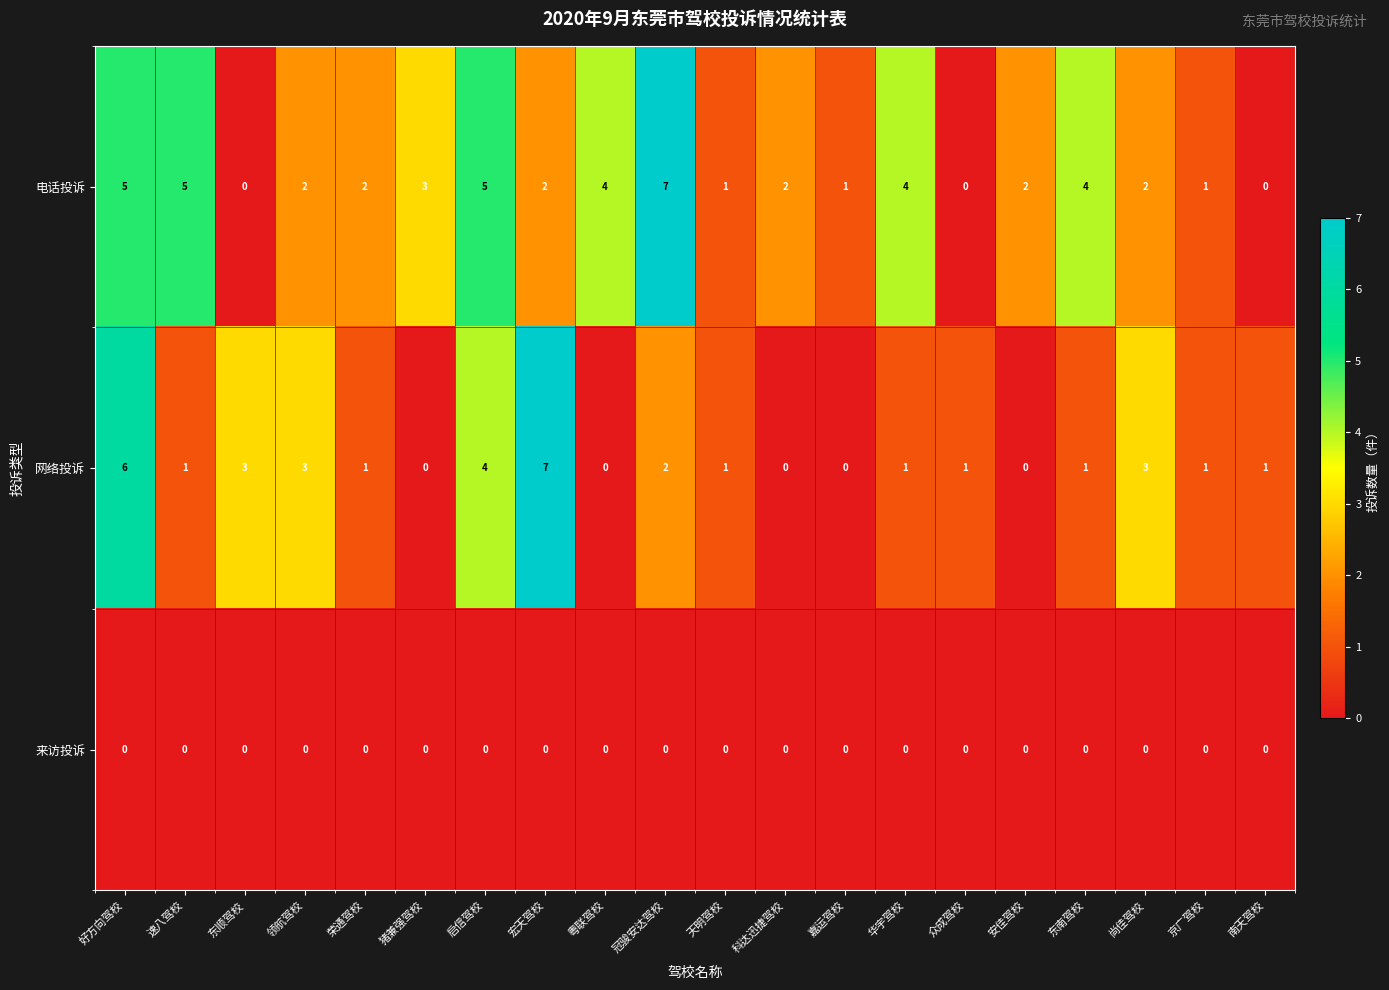

What is the difference between the second highest and second lowest values in the 网络投诉 series?

6